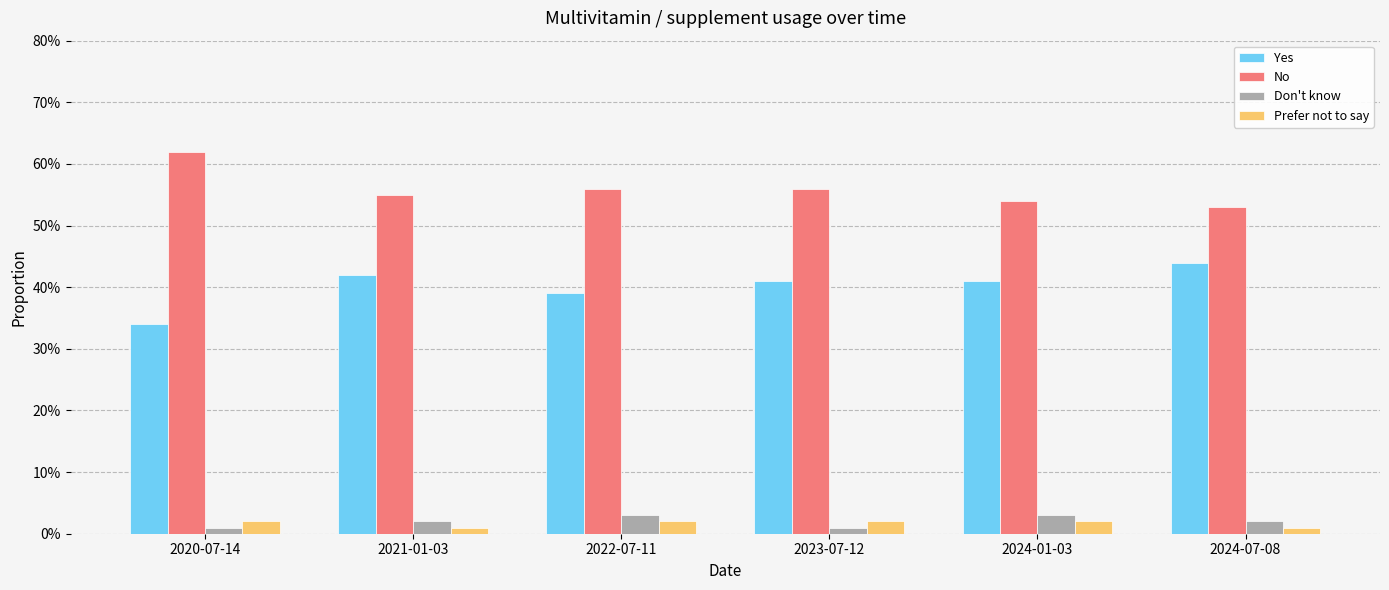

What is the maximum value shown in the chart?

0.6